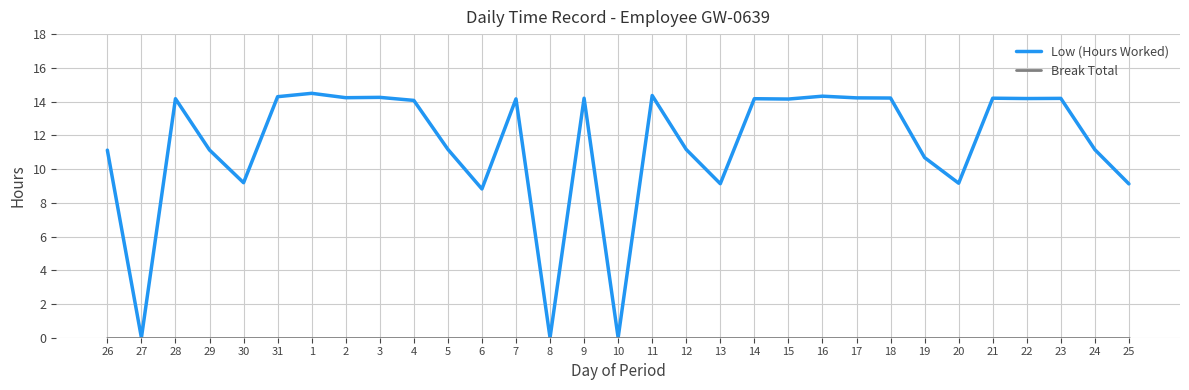

What is the total value across all series at 18?

14.2